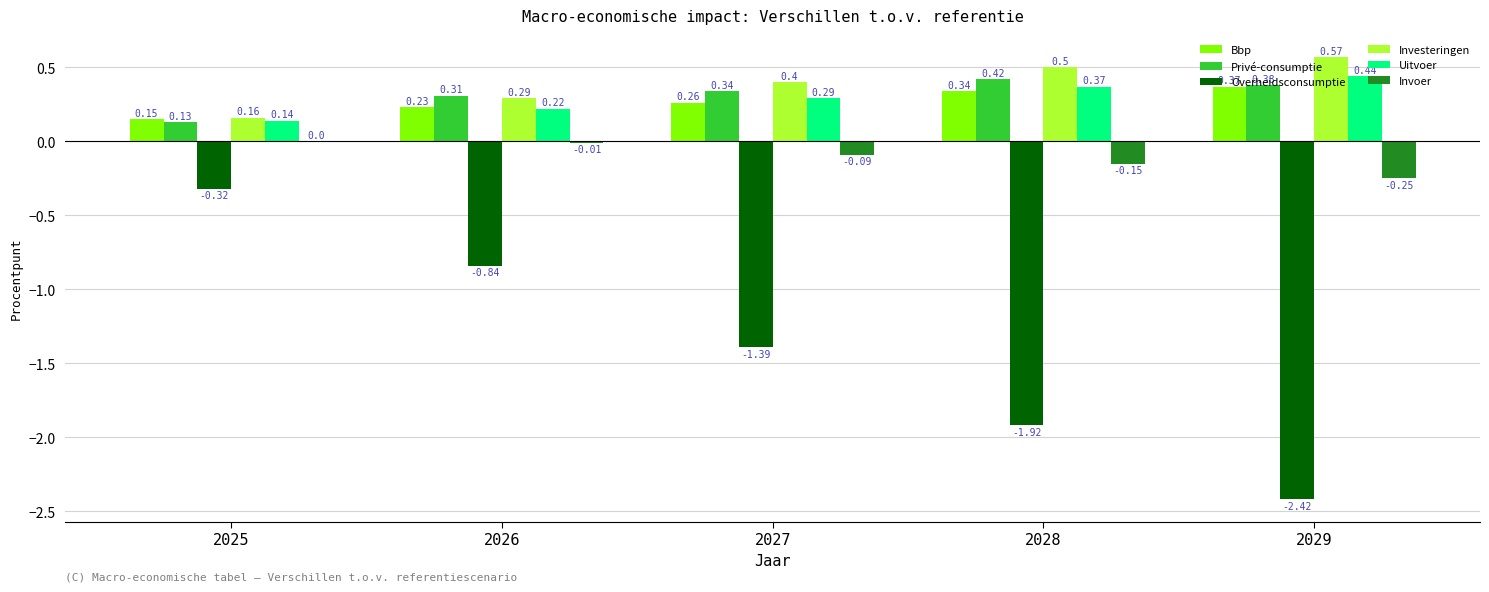

Are the bars horizontal?

No